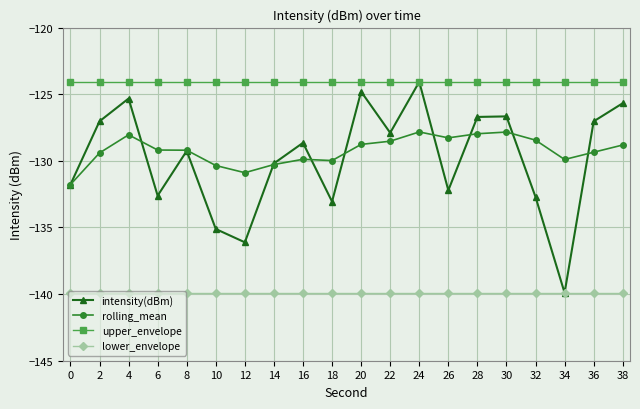

Which series changed the most between 4 and 32?

intensity(dBm)